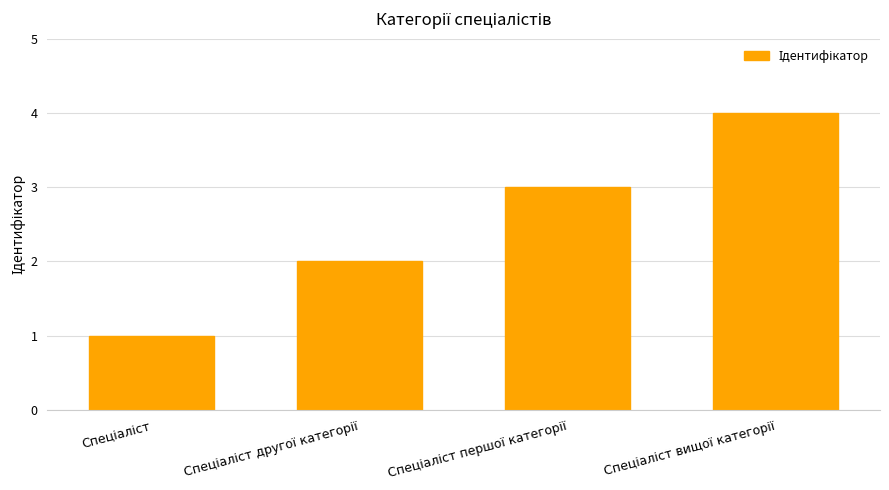

How many categories are shown in the chart?

4